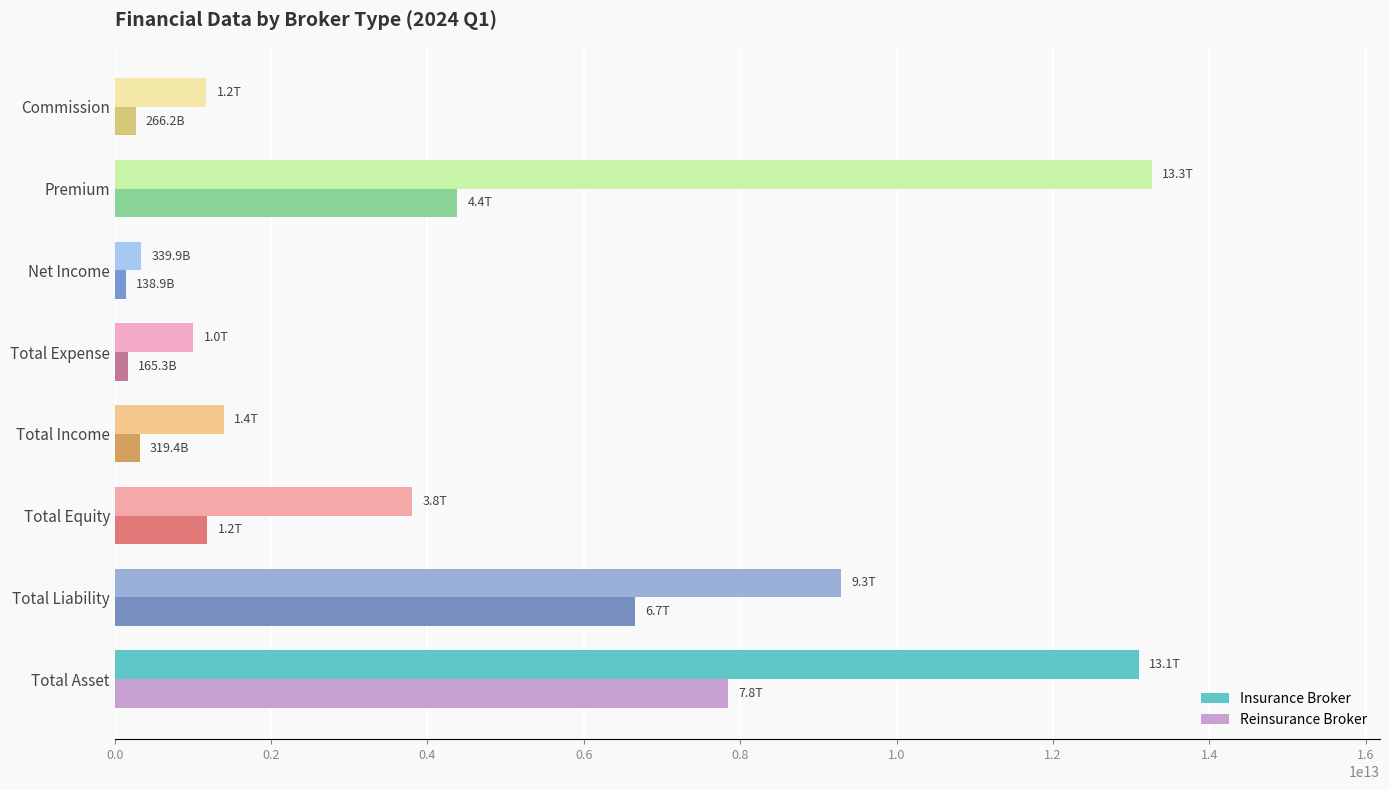

The value of Insurance Broker at Net Income is 339856588447. True or false?

True